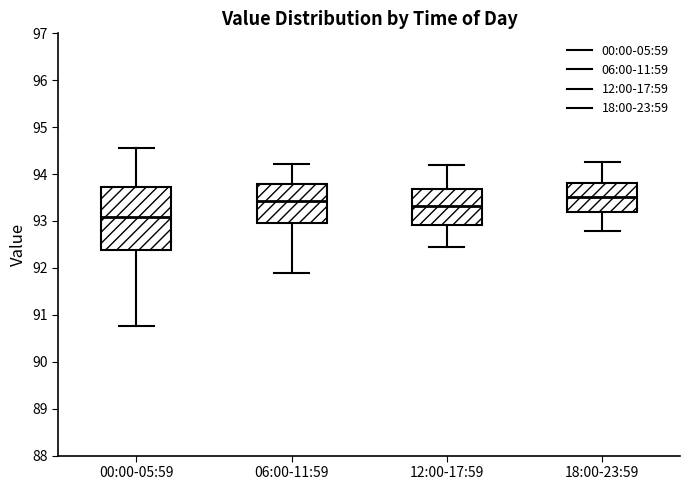

Reading left to right, read every box against the y-axis: the position of its median line, the range the box covers, and the ends of its whiskers. The values are not printed on the chart, so give them approximately, as read against the axis.

00:00-05:59: median 93.1, box 92.4 to 93.7, whiskers 90.8 to 94.6
06:00-11:59: median 93.4, box 93.0 to 93.8, whiskers 91.9 to 94.2
12:00-17:59: median 93.3, box 92.9 to 93.7, whiskers 92.5 to 94.2
18:00-23:59: median 93.5, box 93.2 to 93.8, whiskers 92.8 to 94.3